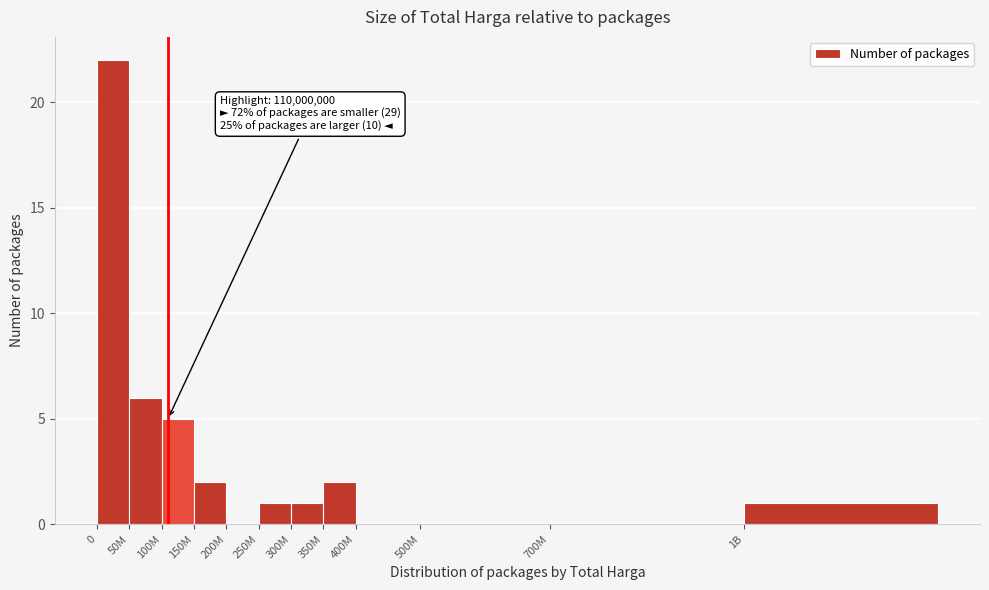

Reading left to right, extract all data points from this chart.

0=22	50M=6	100M=5	150M=2	200M=0	250M=1	300M=1	350M=2	400M=0	500M=0	700M=0	1B=1